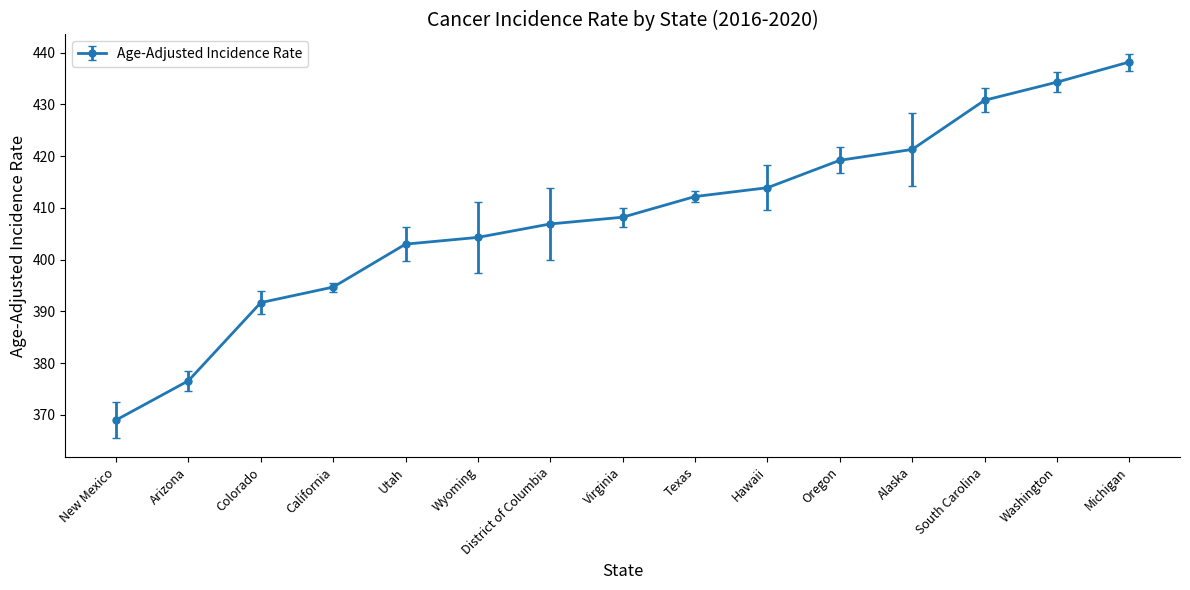

What is the difference between the values at District of Columbia and Arizona?

30.3